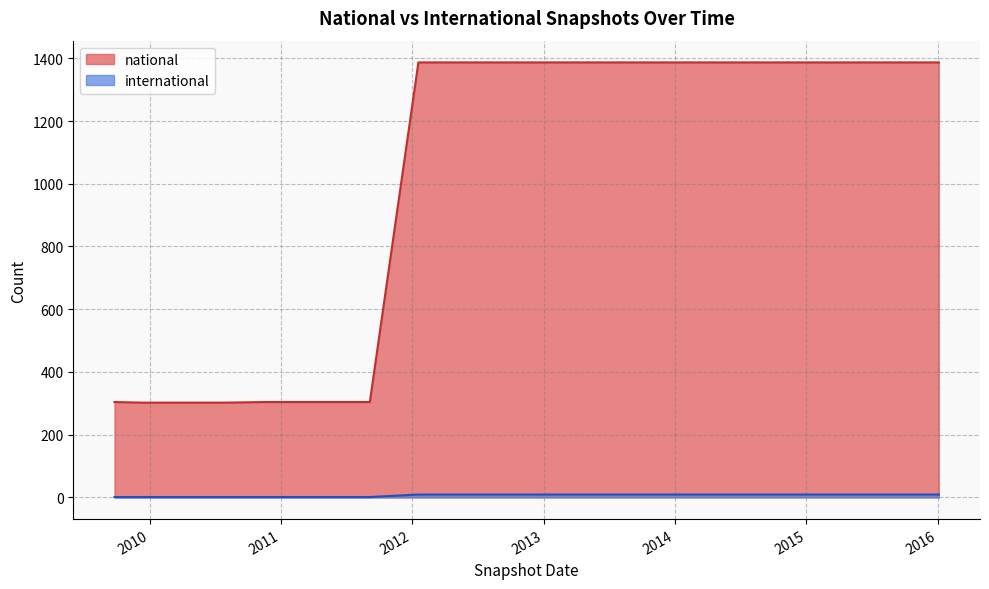

At how many categories does at least one series exceed 400?

17